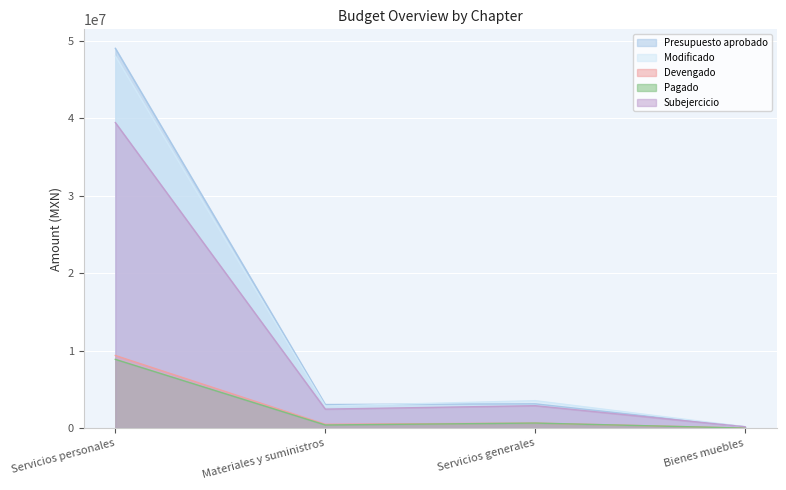

True or false: Presupuesto aprobado has a value of 982424.3 at Materiales y suministros.

False